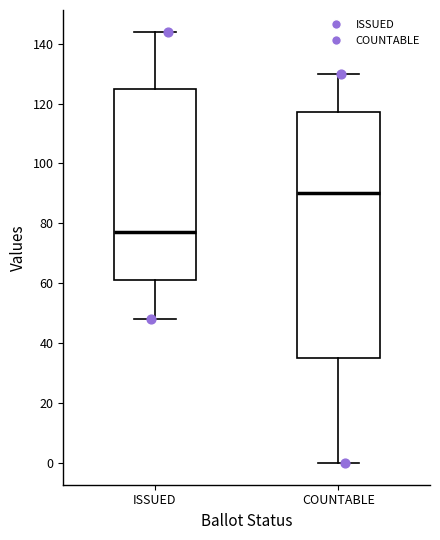

Which box is the tallest, from its lower edge to its upper edge?

COUNTABLE